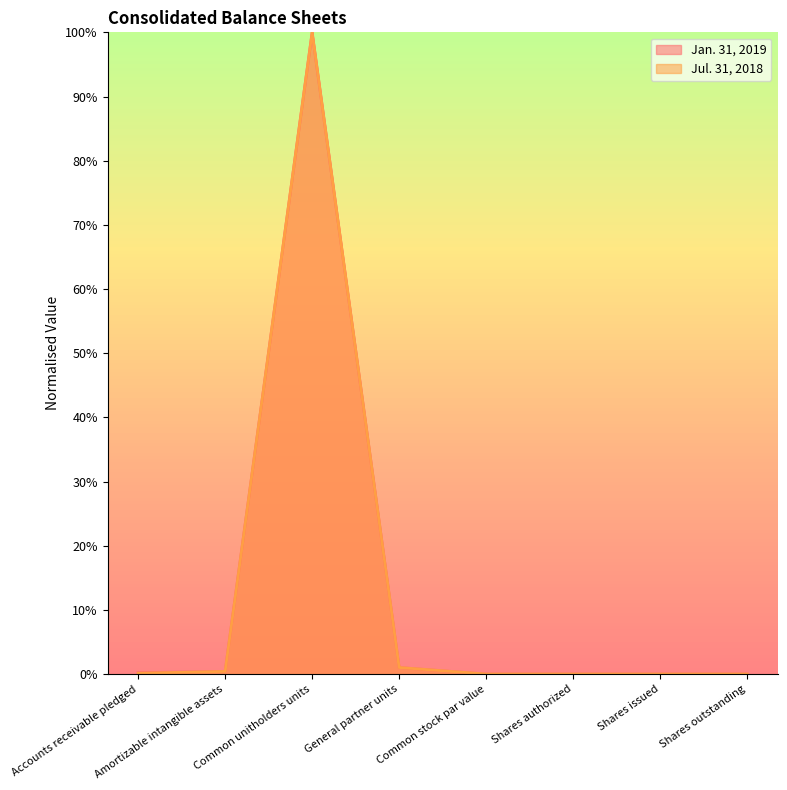

The Jul. 31, 2018 series shows 0.0 at Shares authorized. True or false?

True